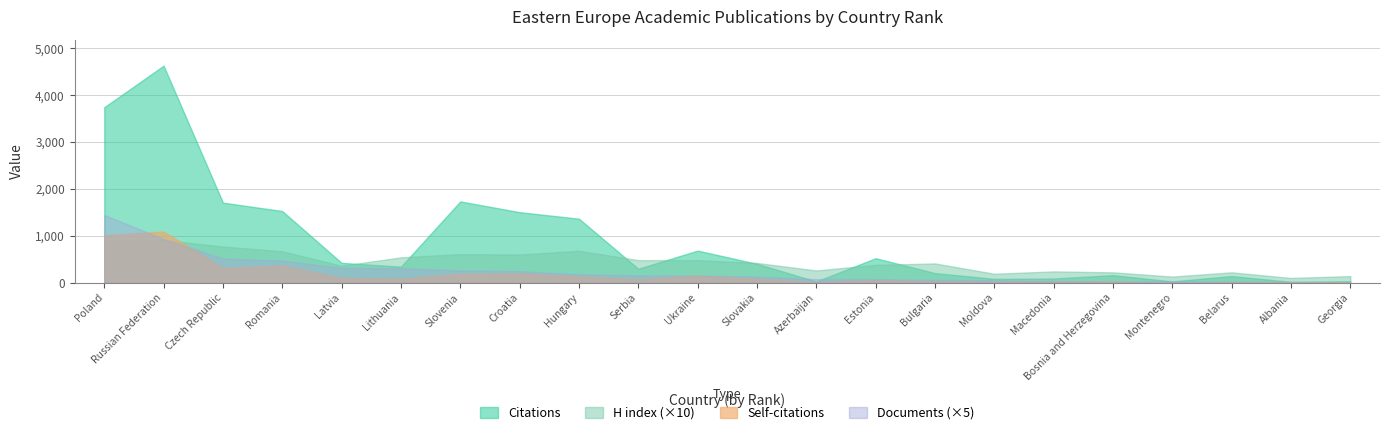

What value does the Self-citations series have at 16?

16